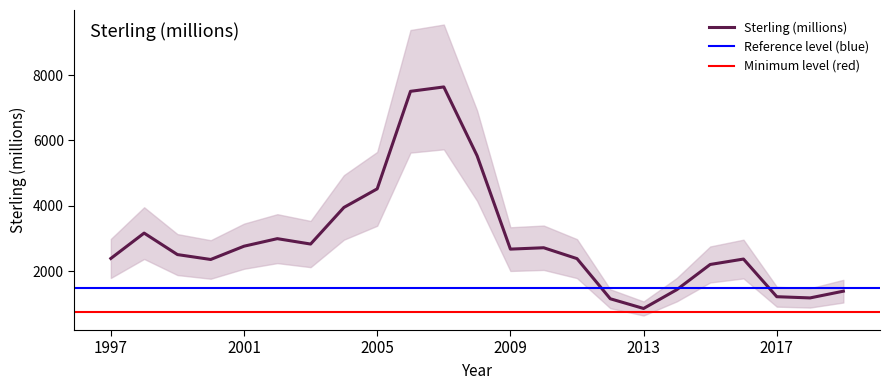

What is the difference between the maximum and minimum values?

6778